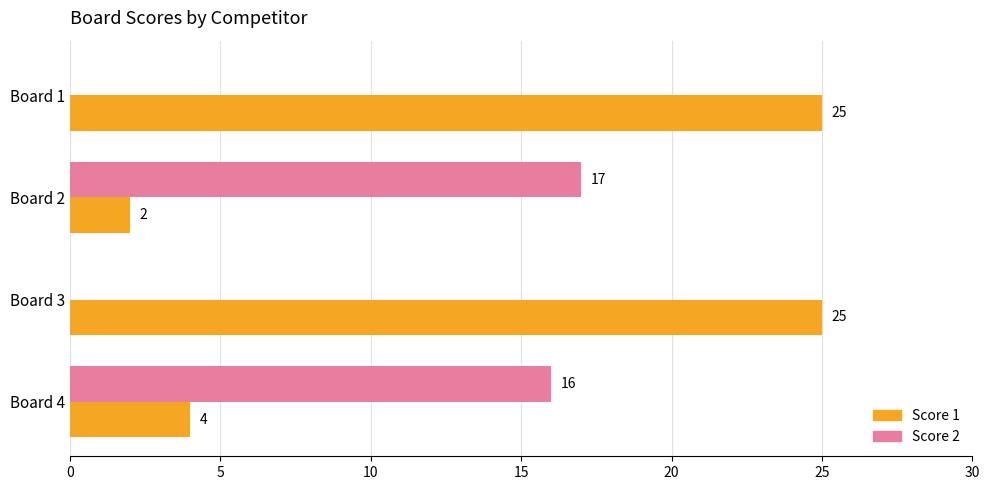

The Score 1 series shows 44 at Board 3. True or false?

False